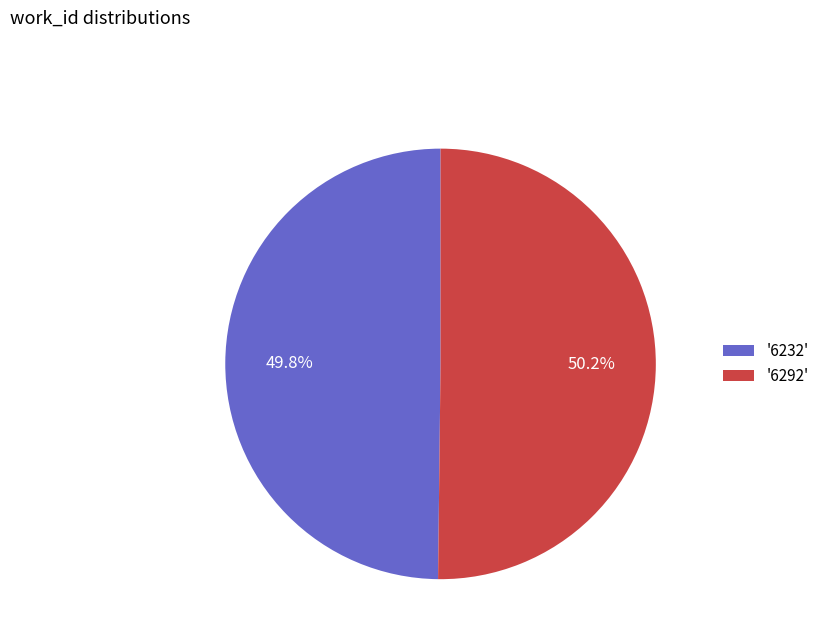

Combined, what portion of the pie is '6292' and '6232'?

100.0%